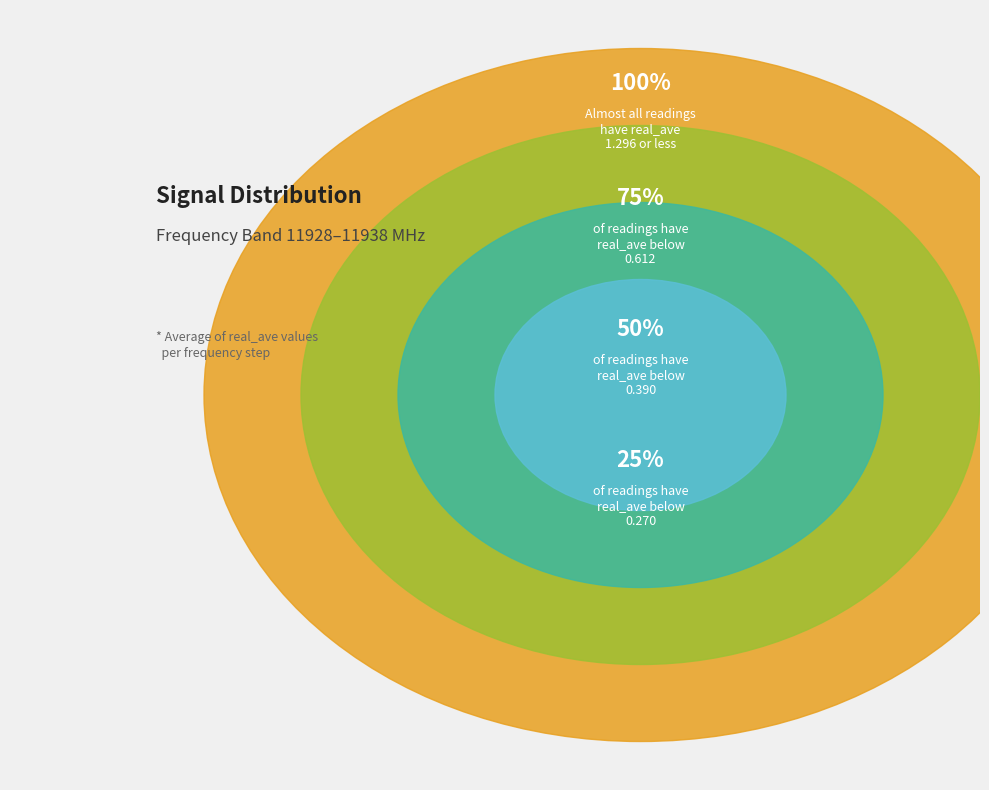

Combined, do 11929.5 and 11928.0 account for over 50%?

No